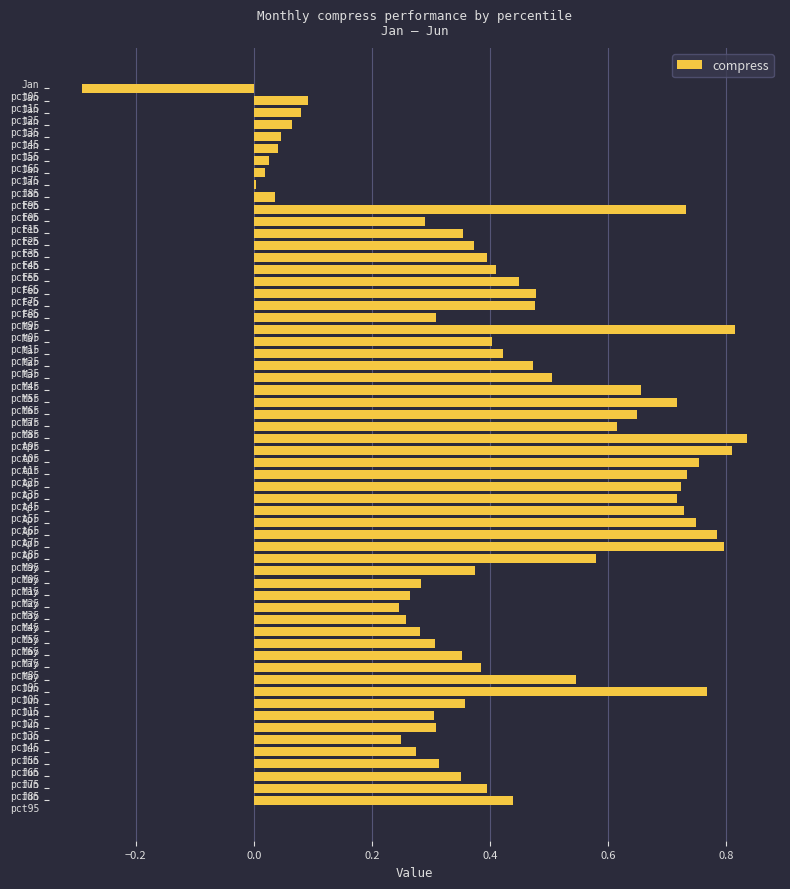

What is the difference between the maximum and minimum values?

1.1